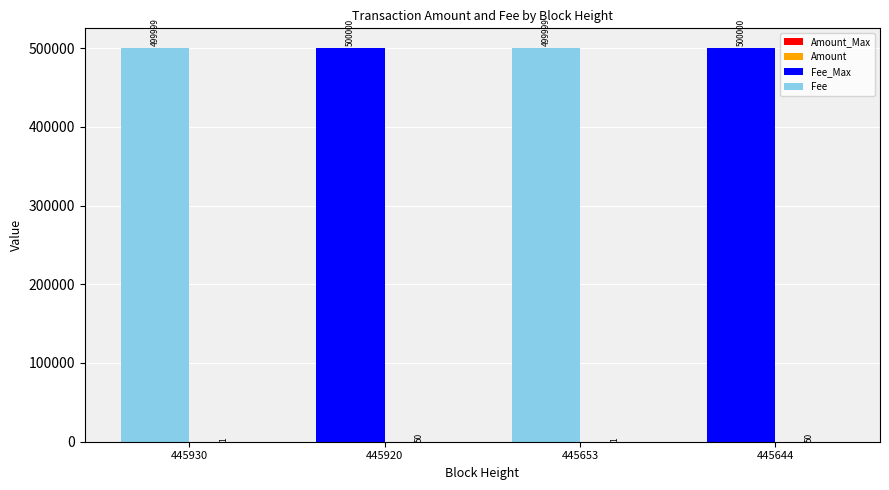

What is the greatest value displayed?

500000